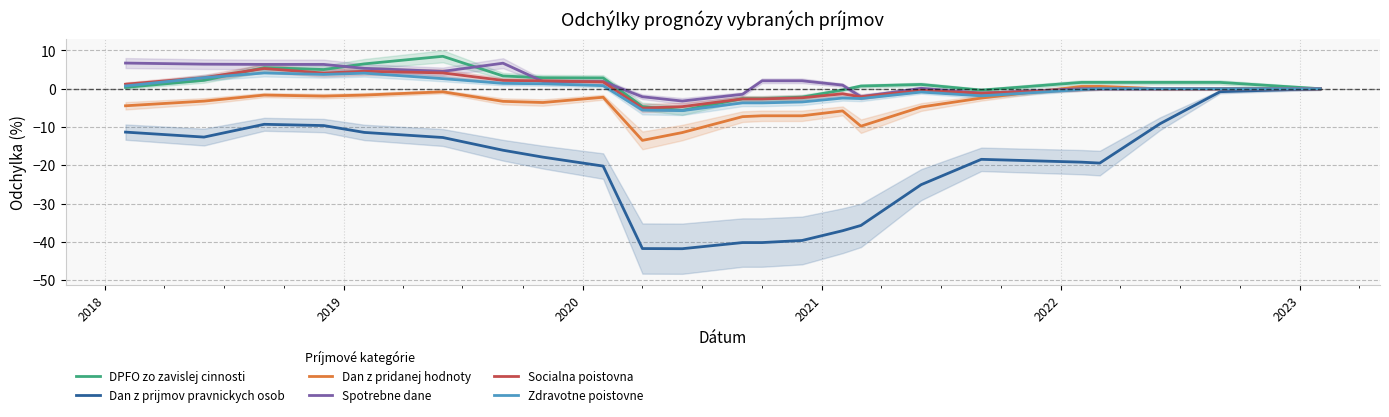

Is the value of Zdravotne poistovne at 7 greater than the value of Dan z prijmov pravnickych osob at 21?

Yes